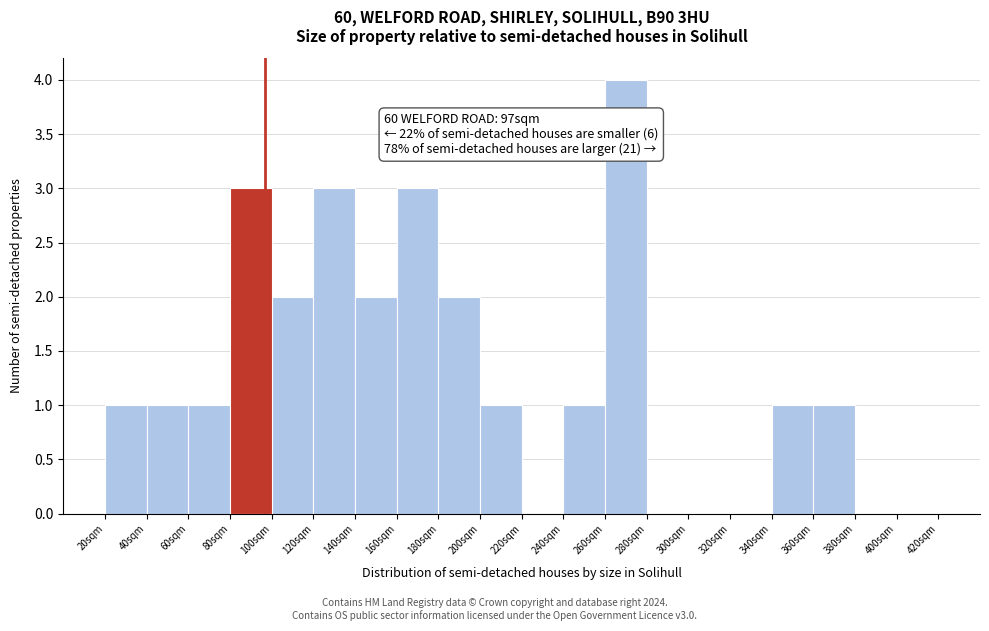

Over which range of the x-axis is the bar tallest?

260 to 280